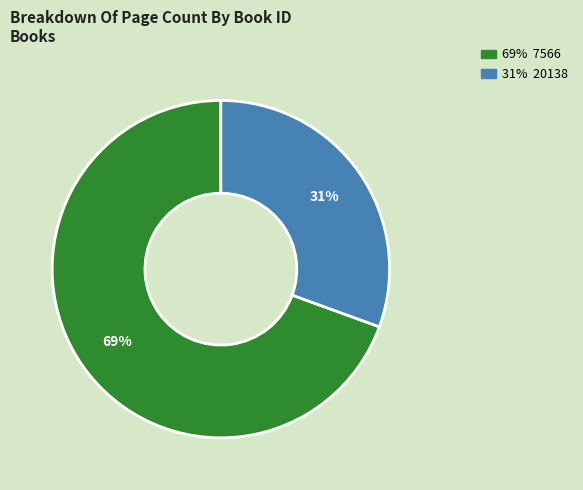

Is there any slice that represents more than half of the pie?

Yes